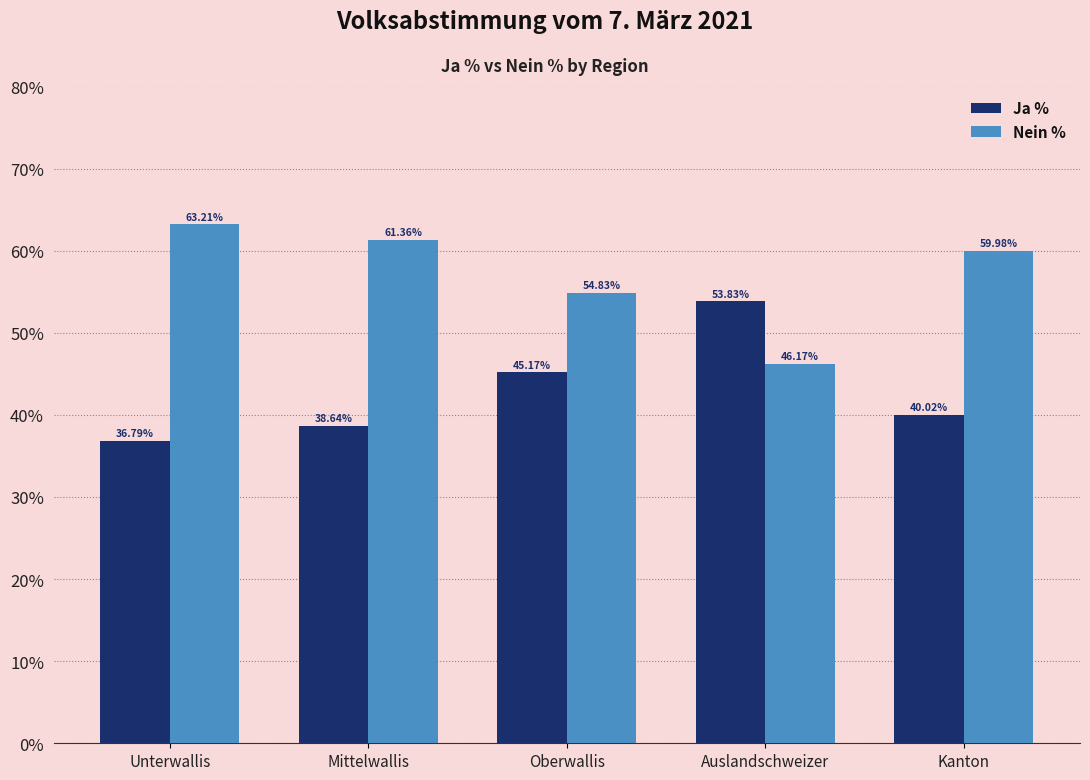

What is the spread (max minus min) of values at Mittelwallis?

22.7